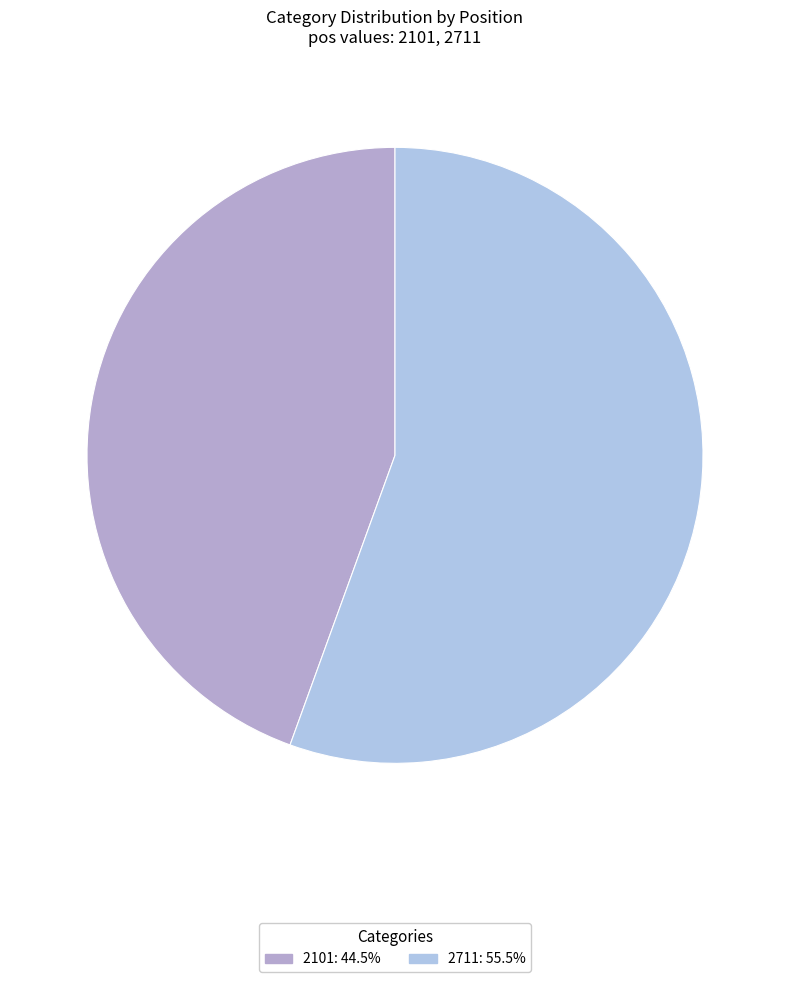

Is it true that 2711 is 47% of the pie?

False